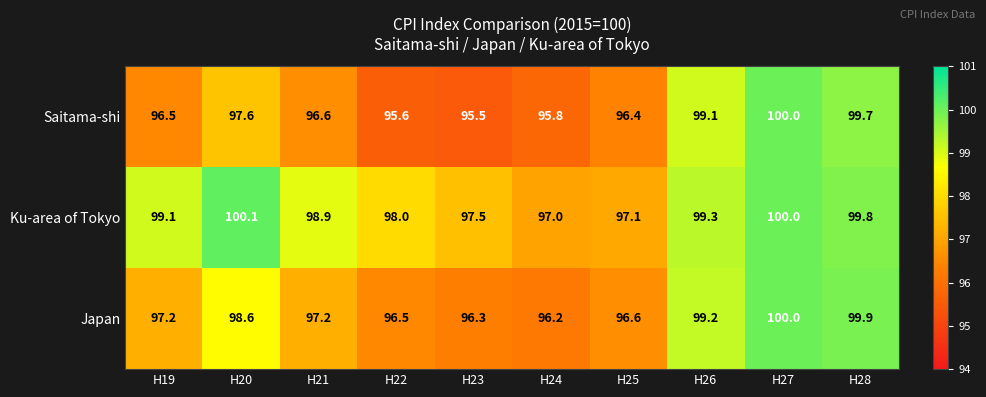

Which series changed the most between H20 and H28?

Saitama-shi